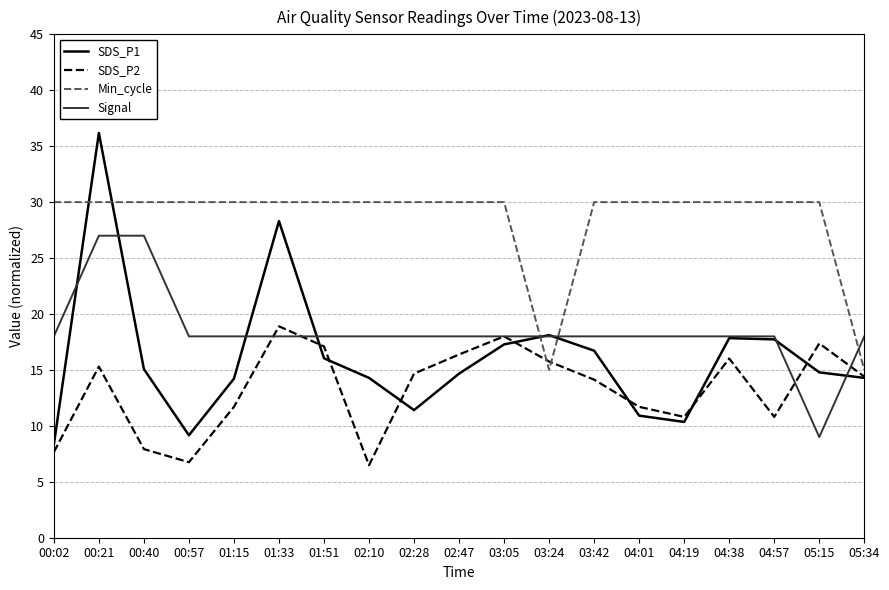

List the series in order of their peak value, lowest first.

SDS_P2, Signal, Min_cycle, SDS_P1